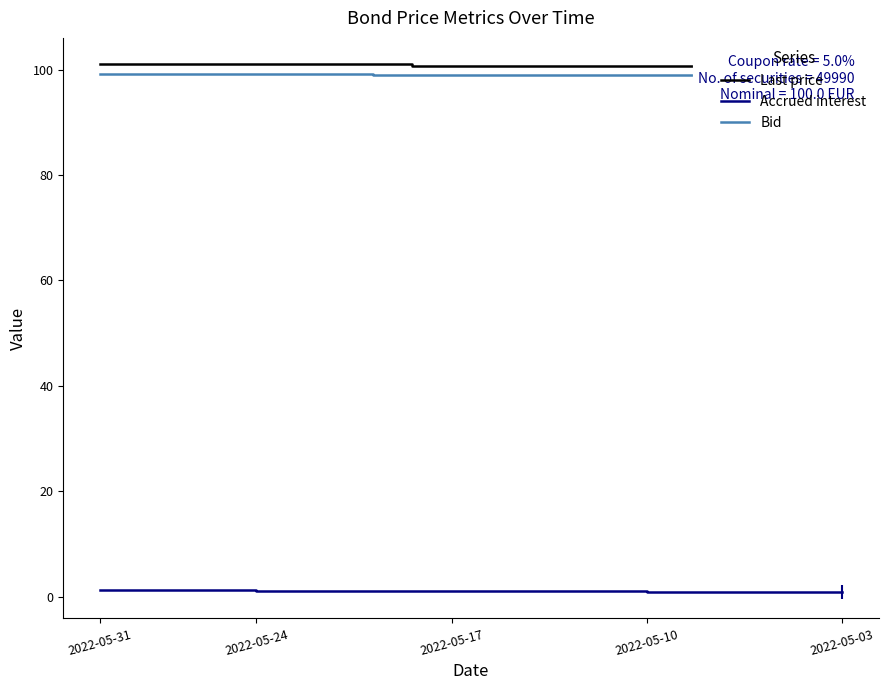

Which series has the largest range (max minus min)?

Bid